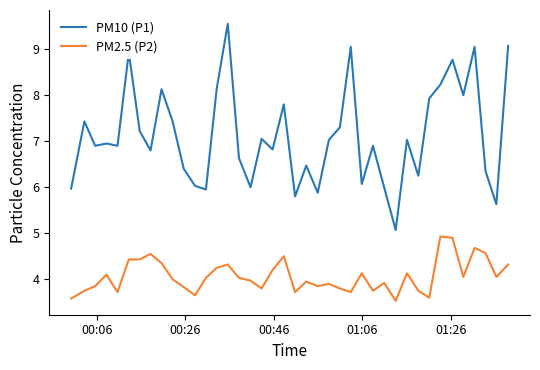

True or false: PM2.5 (P2) has more than 2 interior local peaks.

True